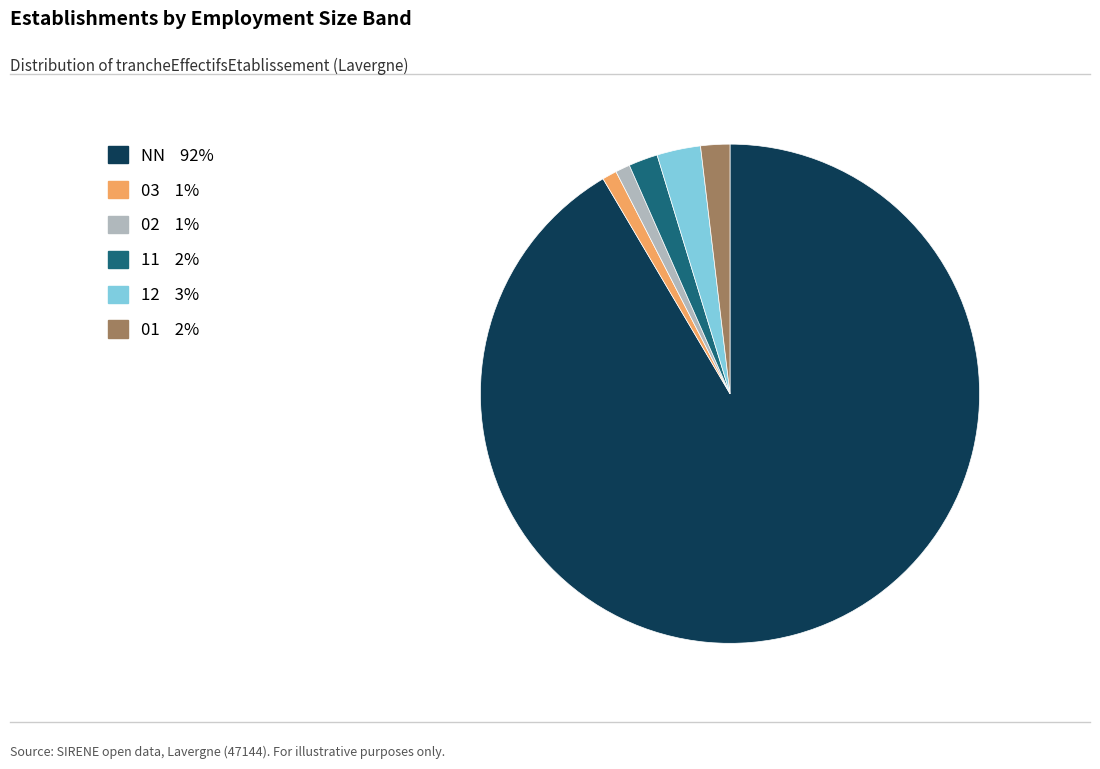

Which has a higher value, 02 or 11?

11